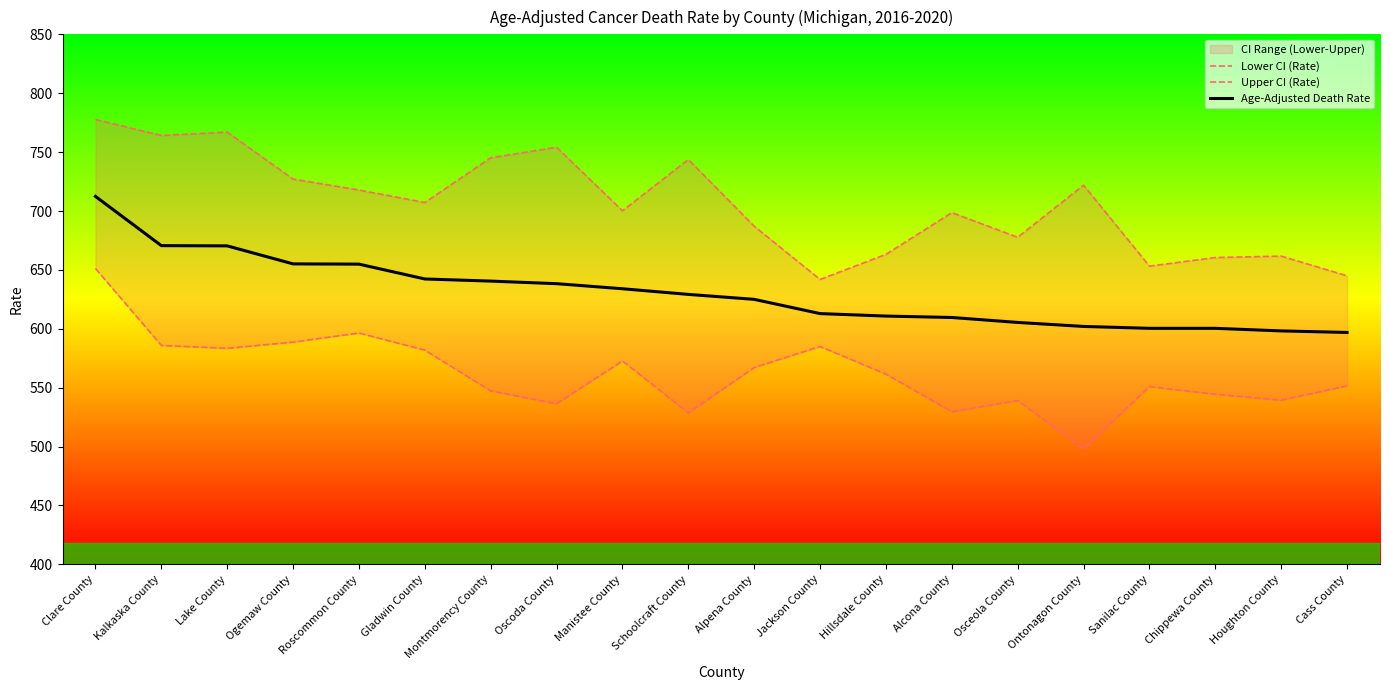

How many interior local valleys does the Lower CI (Rate) series have?

6